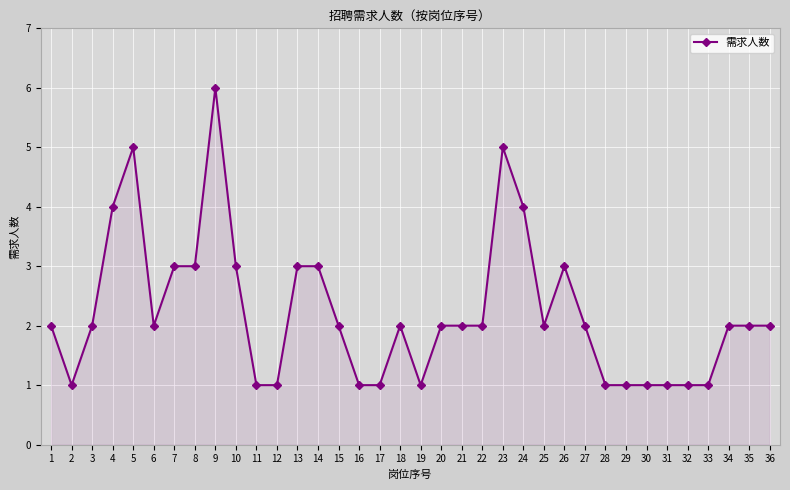

What is the value of the 14th point from the left?

3